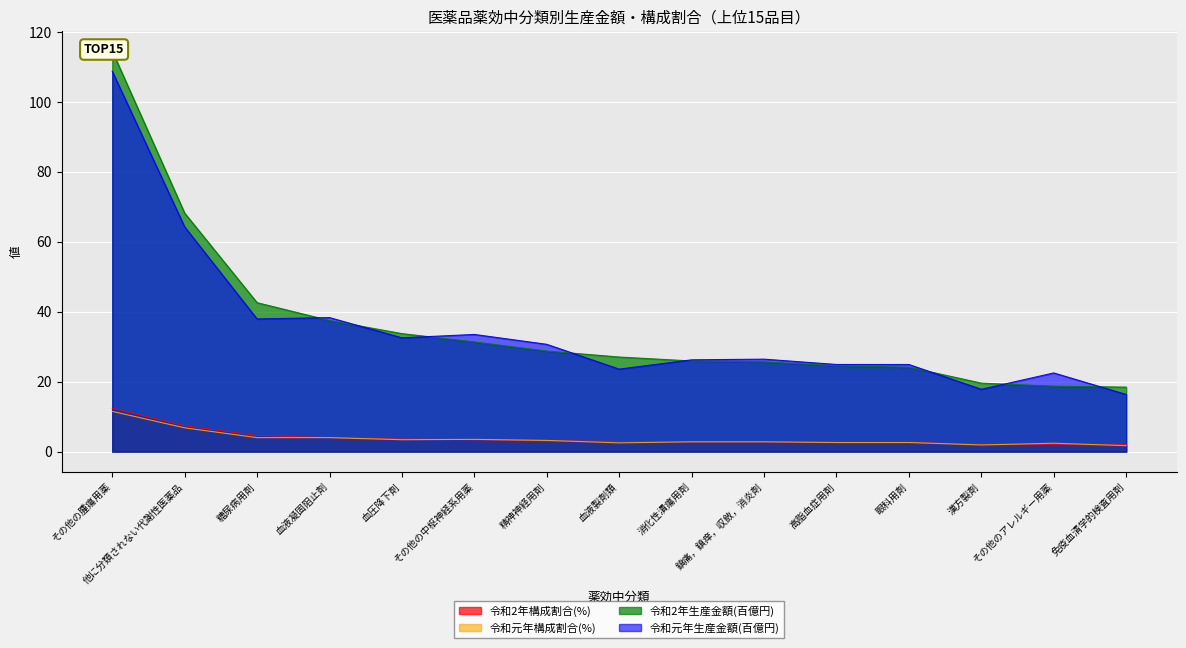

True or false: 令和2年構成割合(%) has more than 1 interior local peaks.

False